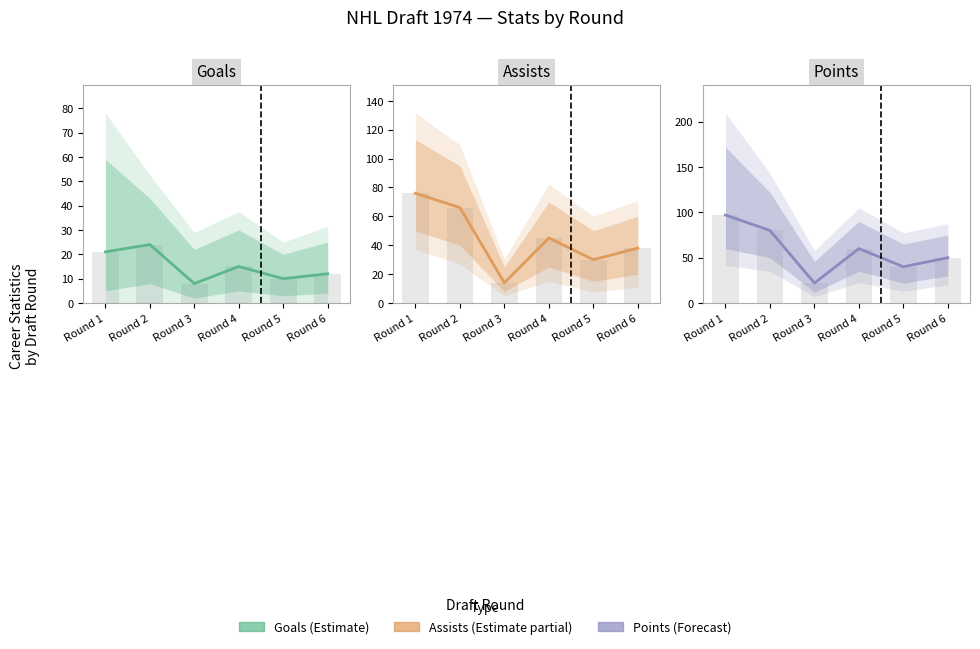

What are all the series names shown in the legend?

Goals, Assists, Points